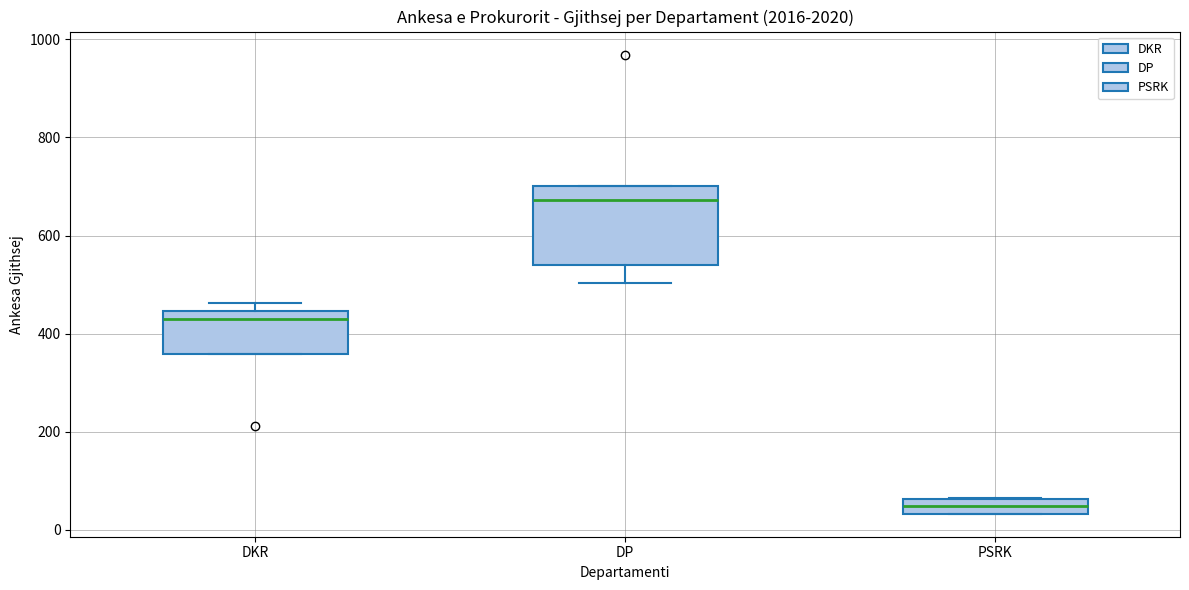

Reading left to right, read every box against the y-axis: the position of its median line, the range the box covers, and the ends of its whiskers. The values are not printed on the chart, so give them approximately, as read against the axis.

DKR: median 440 (just below the box's upper edge), box 360 to 440, whiskers 360 to 460
DP: median 680, box 540 to 700, whiskers 500 to 700
PSRK: median 40 (inside the box), box 40 to 60, whiskers 40 to 60